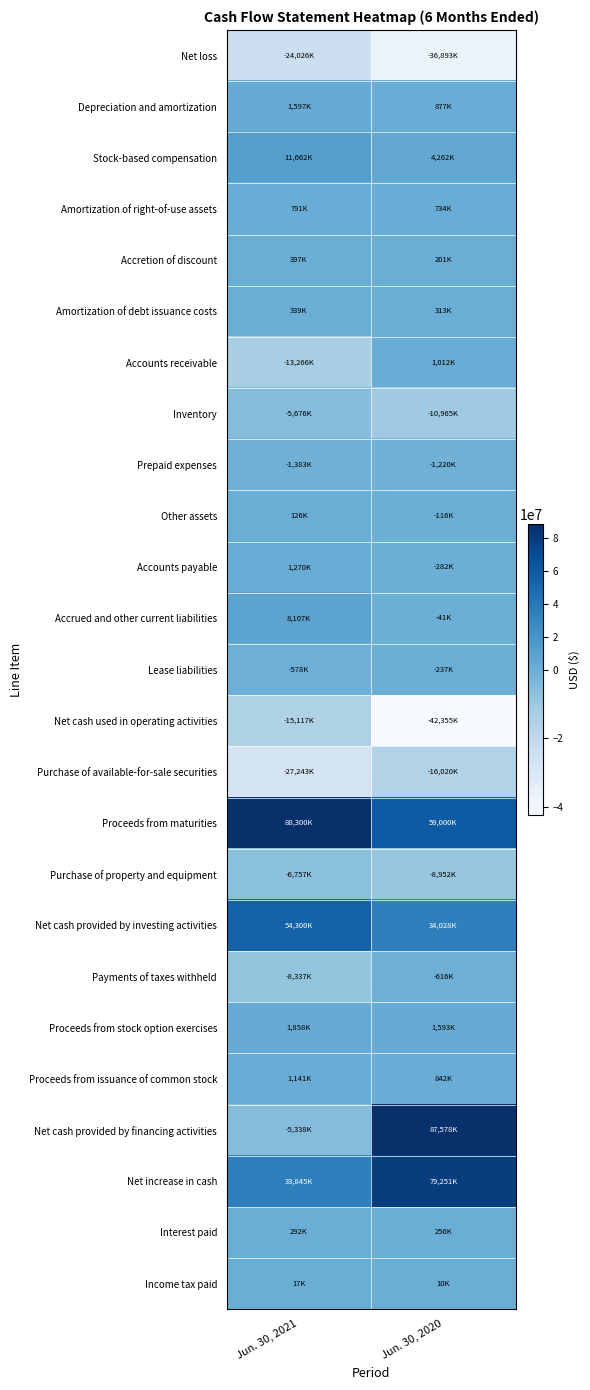

Which series has the largest total across all categories?

Proceeds from maturities